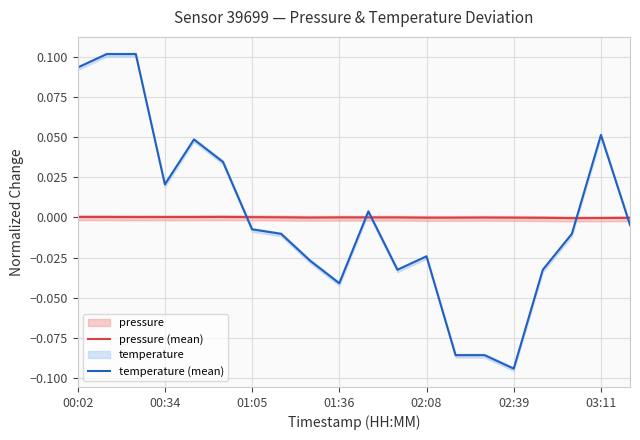

In pressure (mean), how many points are higher than both neighbors (excluding endpoints)?

4